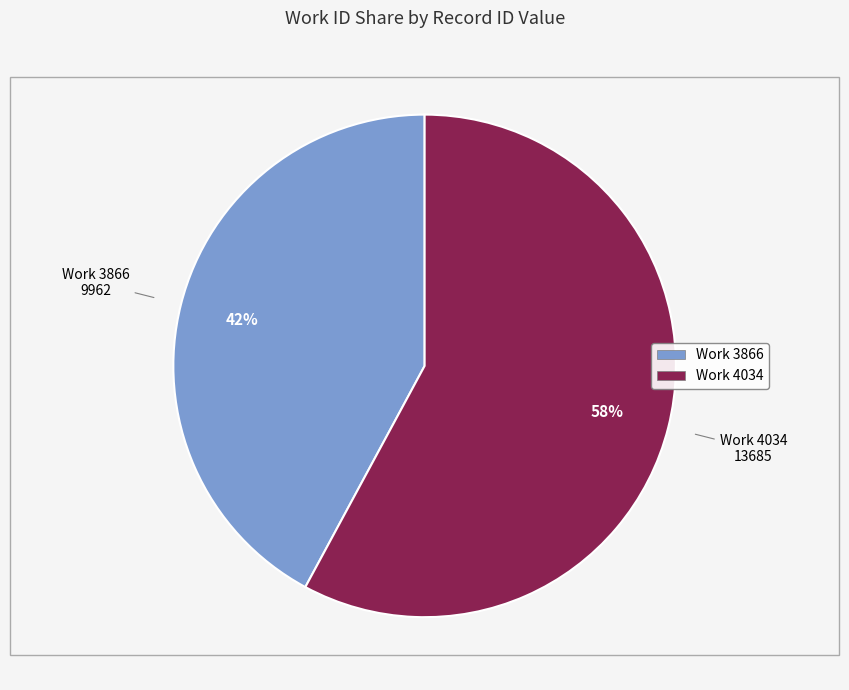

Is there any slice that represents more than half of the pie?

Yes